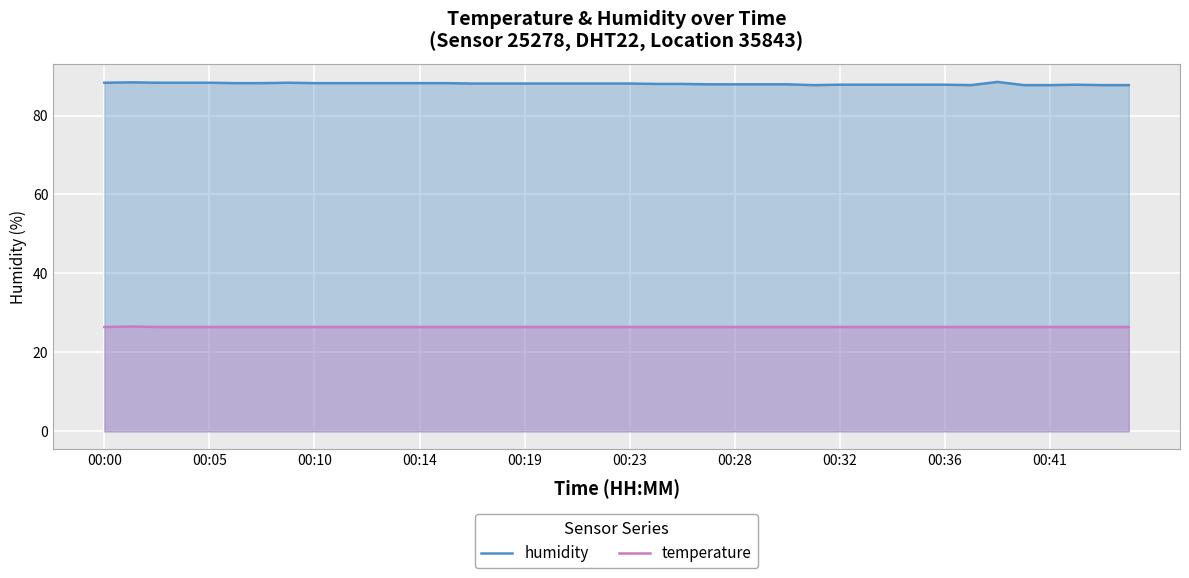

How many data points in humidity are less than 88?

16